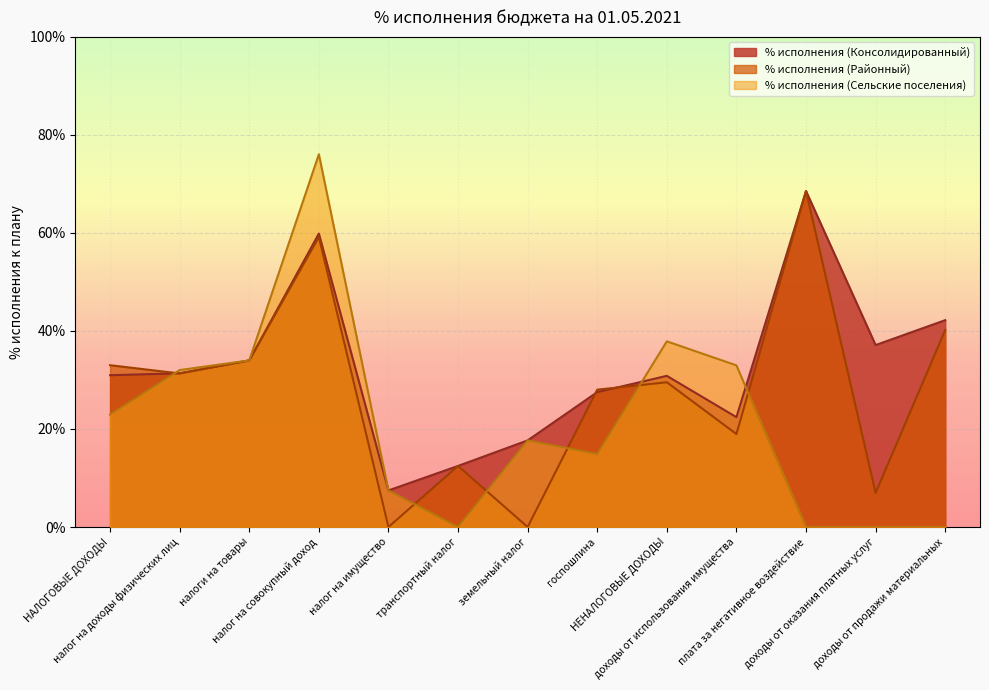

What is the difference between the maximum and minimum values in the % исполнения (Консолидированный) series?

61.1